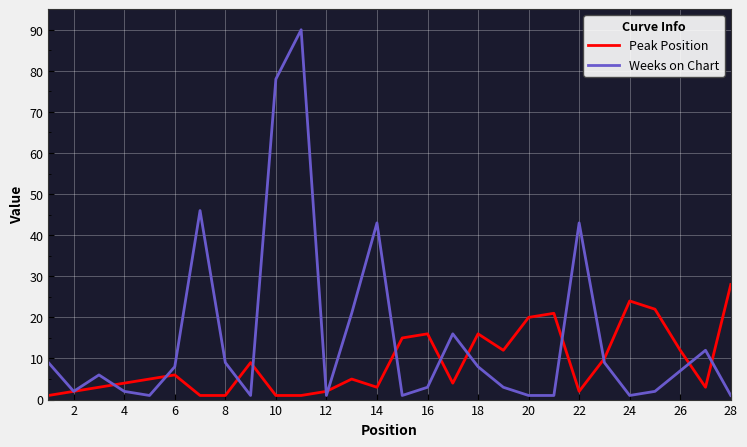

What is the maximum value for Peak Position?

28